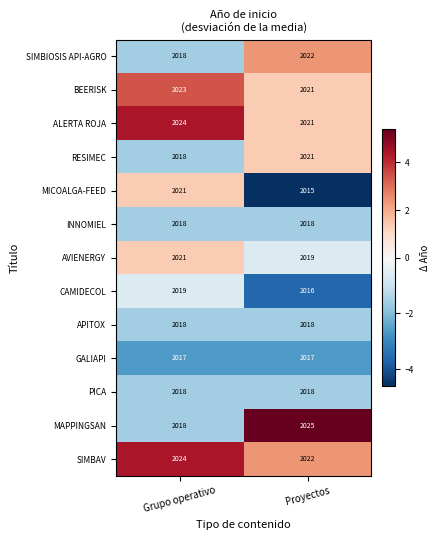

Count the number of categories in the chart.

2